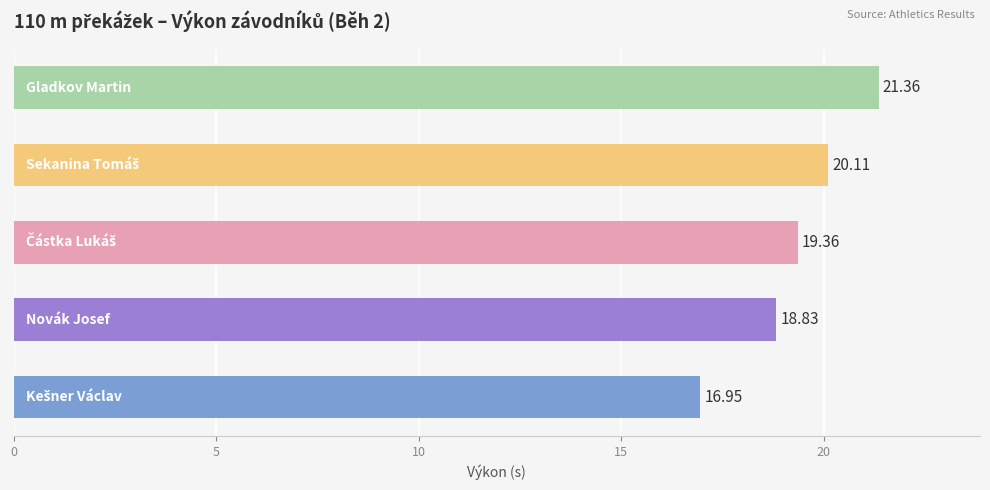

What is the difference between the maximum and minimum values?

4.4